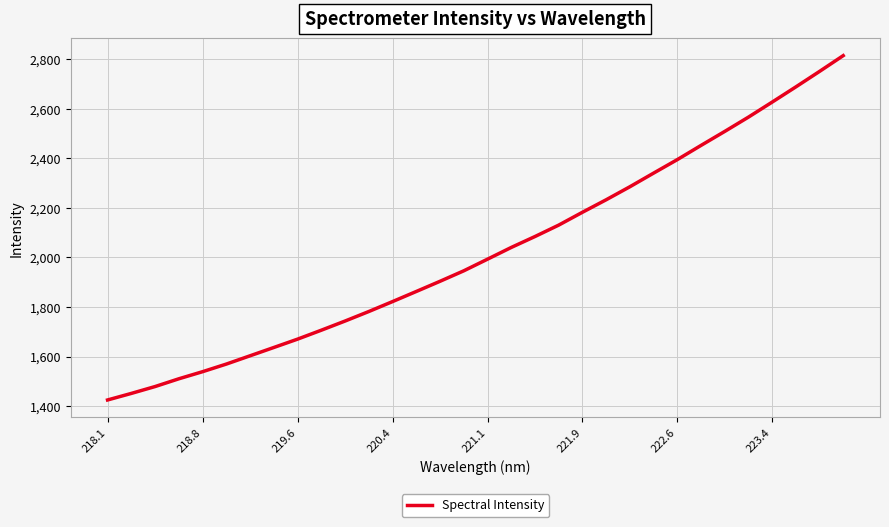

What is the maximum value shown in the chart?

2814.8